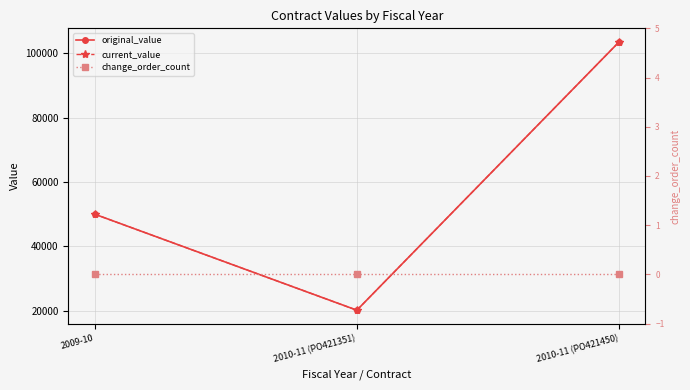

List the labels in order of current_value value, smallest first.

2010-11 (PO421351), 2009-10, 2010-11 (PO421450)